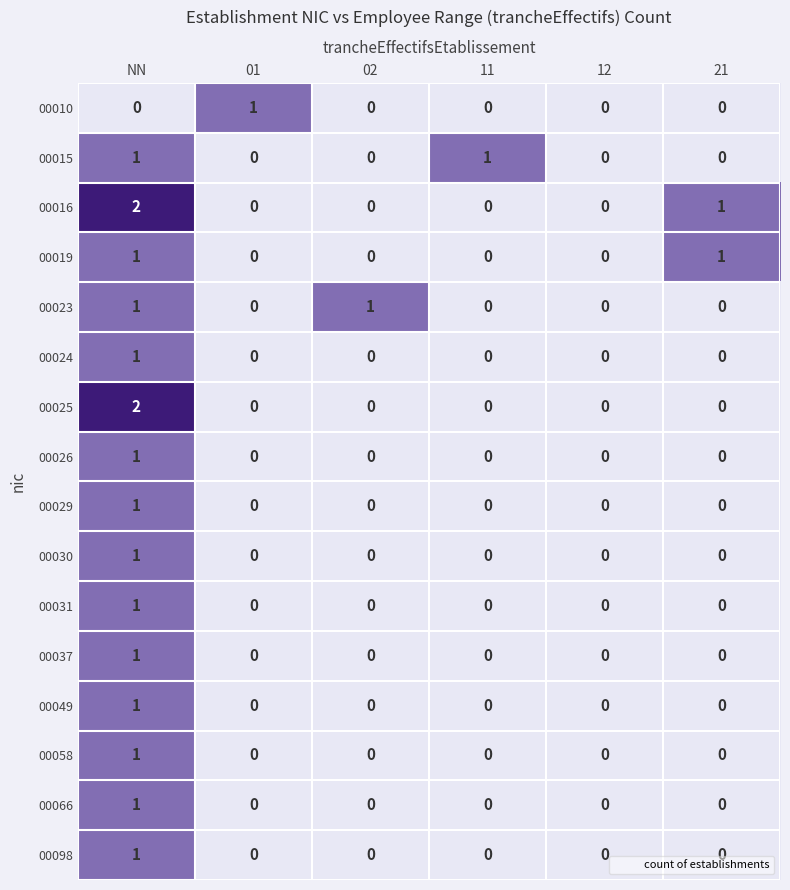

The value of 00030 at NN is 1. True or false?

True